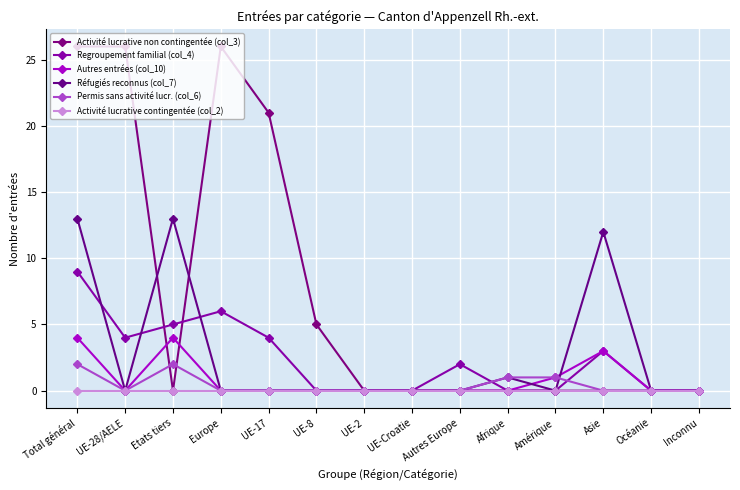

What is the label of the 10th point from the left?

Afrique